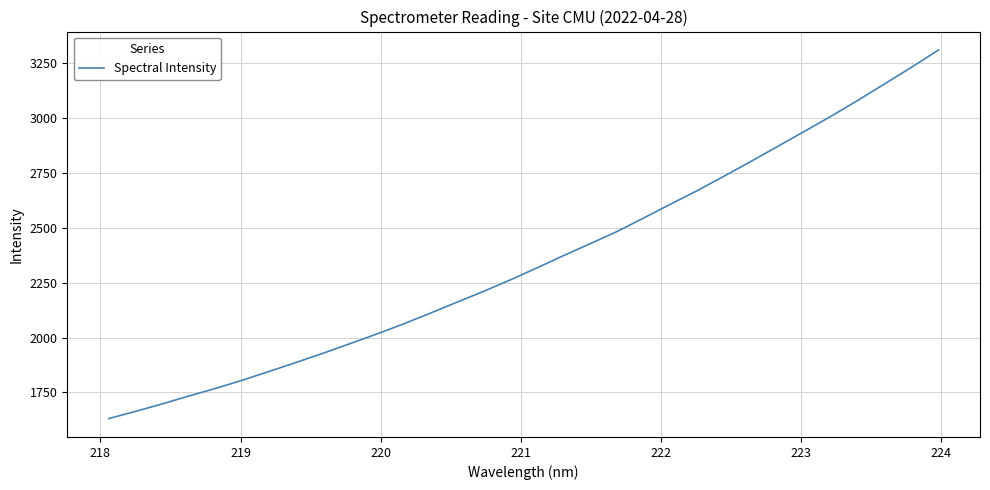

Reading left to right, extract all data points from this chart.

1631.2	1663.7	1698.1	1734.1	1768.9	1806.4	1846.4	1887.0	1928.5	1972.1	2016.0	2062.1	2110.8	2161.2	2210.8	2263.0	2318.1	2374.3	2428.8	2484.1	2546.1	2608.8	2670.6	2736.4	2803.2	2871.5	2940.1	3009.3	3081.6	3156.4	3231.8	3309.7